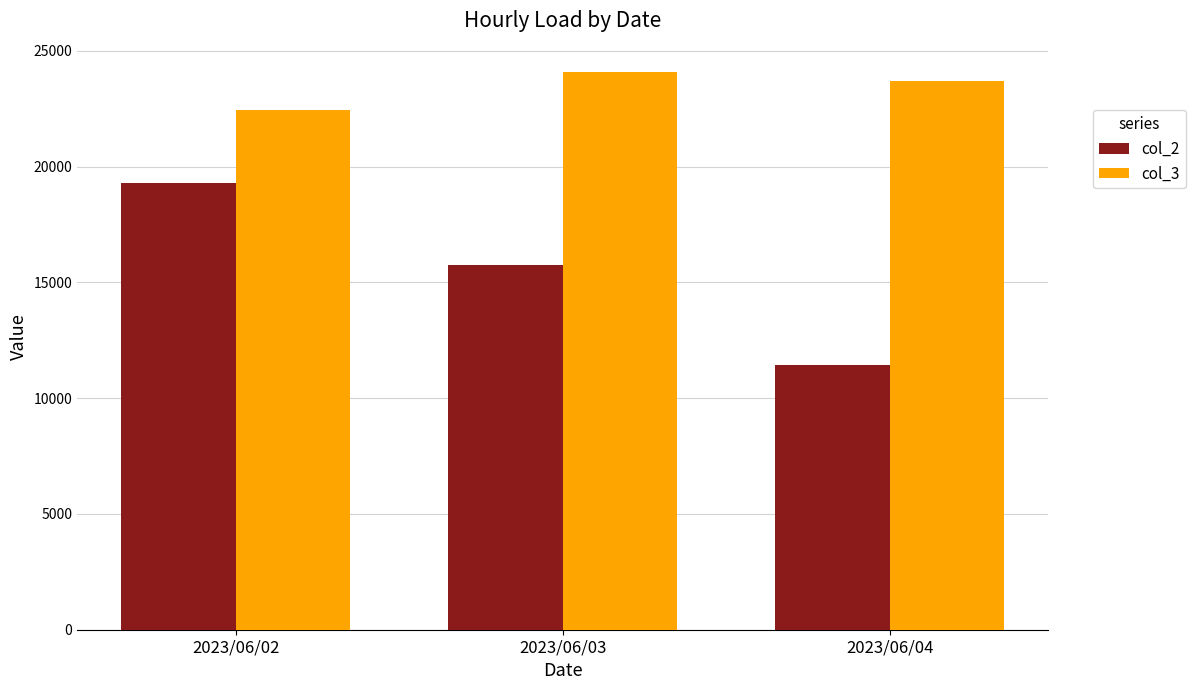

Is it true that col_2 equals 10177 at 2023/06/03?

False